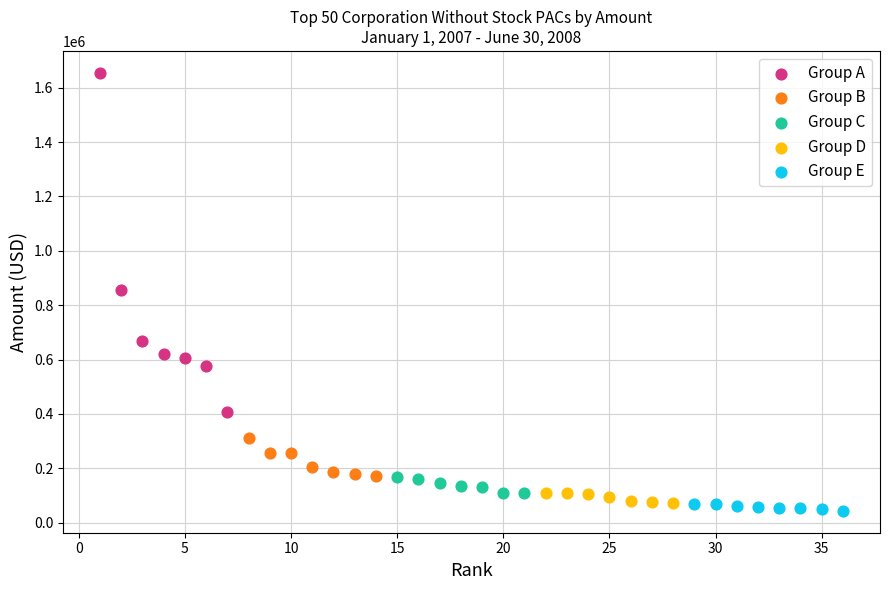

Which series reaches the maximum Y coordinate?

Group A